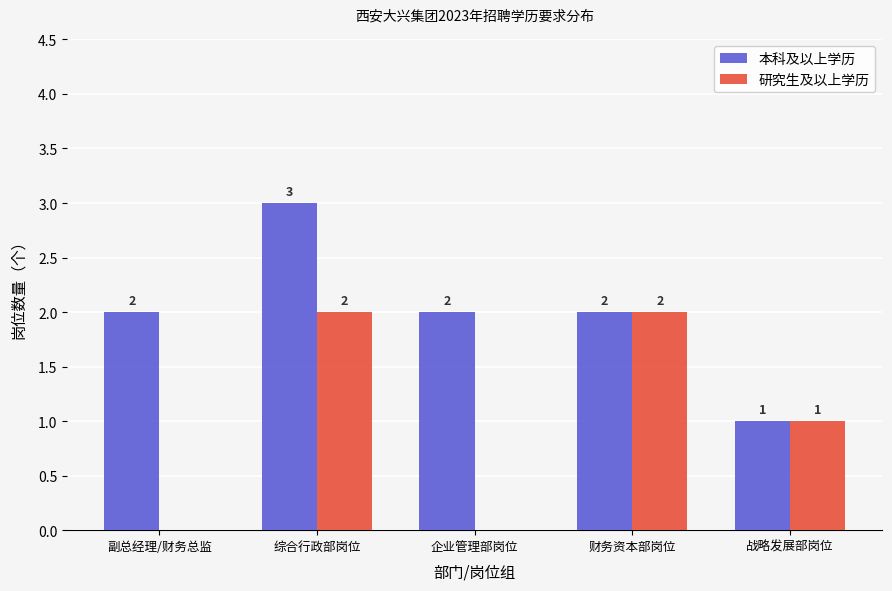

How many values in 研究生及以上学历 are above zero?

3